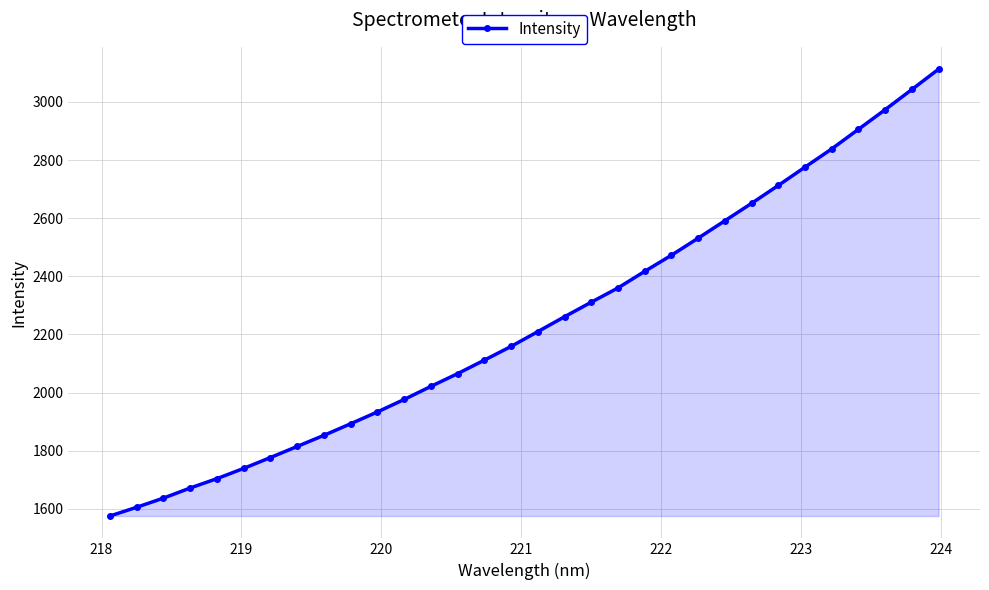

What is the sum of all values?

71701.6